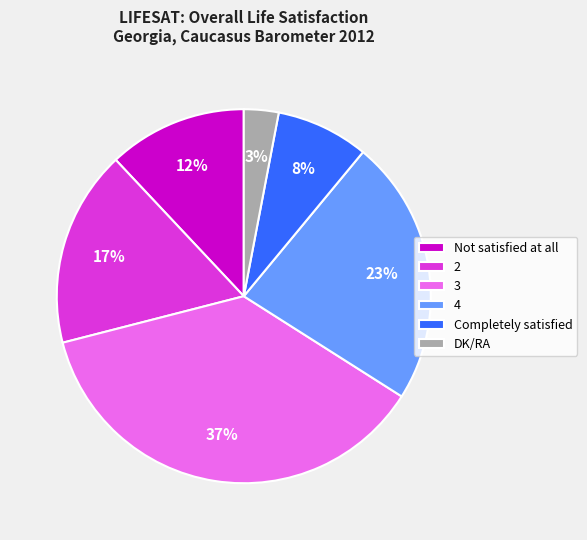

How many slices are in this pie chart?

6